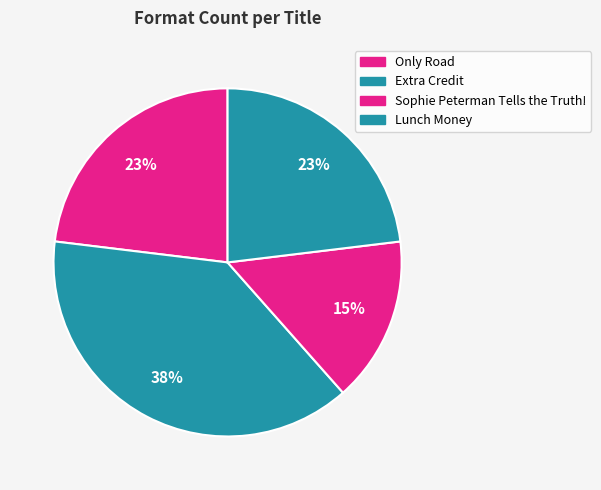

Combined, do Lunch Money and Sophie Peterman Tells the Truth! account for over 50%?

No